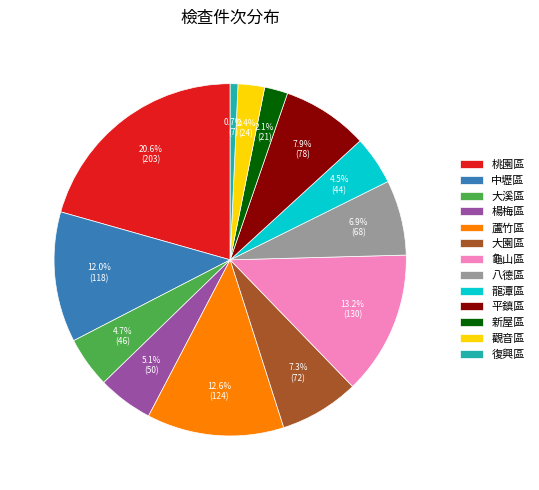

Count the number of slices in the pie.

13